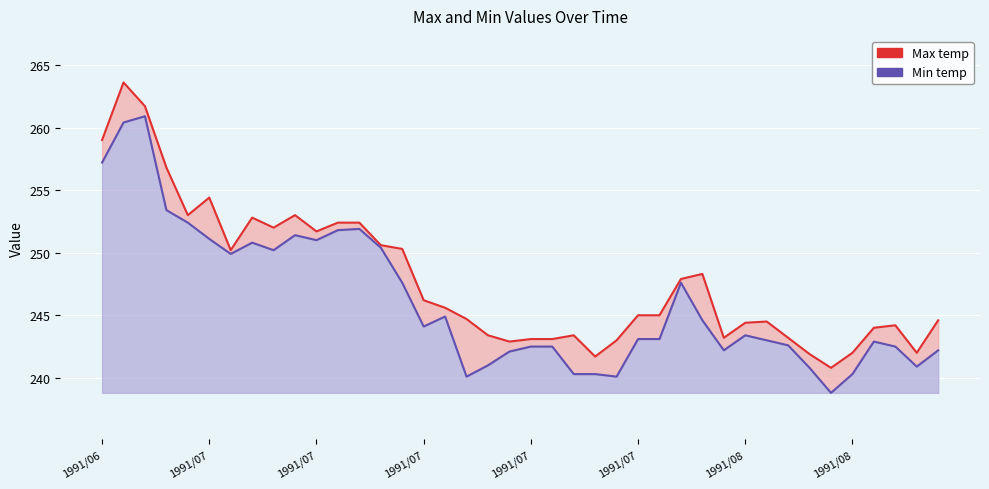

Where is the first local minimum for Min temp?

1991/07/04